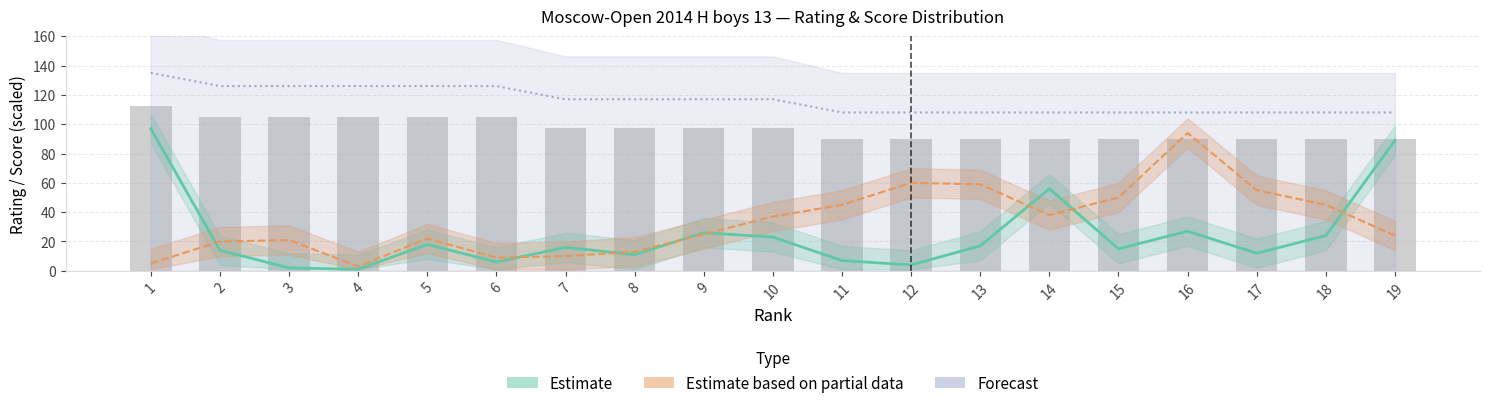

Reading left to right, extract all data points from this chart.

Estimate: 97.0	14.0	2.0	1.0	18.0	6.0	16.0	11.0	26.0	23.0	7.0	4.0	17.0	56.0	15.0	27.0	12.0	24.0	89.0
Estimate based on partial data: 5.0	20.0	21.0	3.0	22.0	9.0	10.0	13.0	25.0	37.0	45.0	60.0	59.0	38.0	50.0	94.0	55.0	45.0	24.0
Scores (scaled): 112.5	105.0	105.0	105.0	105.0	105.0	97.5	97.5	97.5	97.5	90.0	90.0	90.0	90.0	90.0	90.0	90.0	90.0	90.0